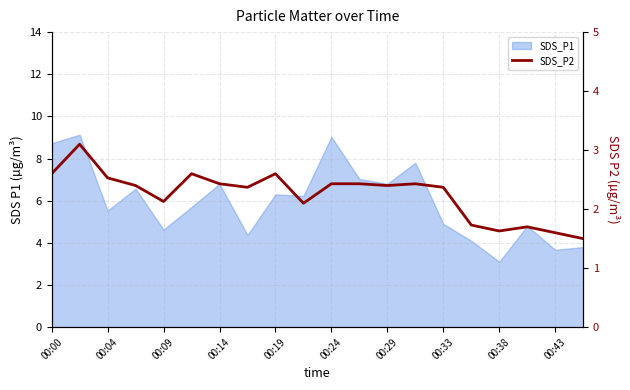

How many points are lower than both their immediate neighbors (excluding endpoints)?

5